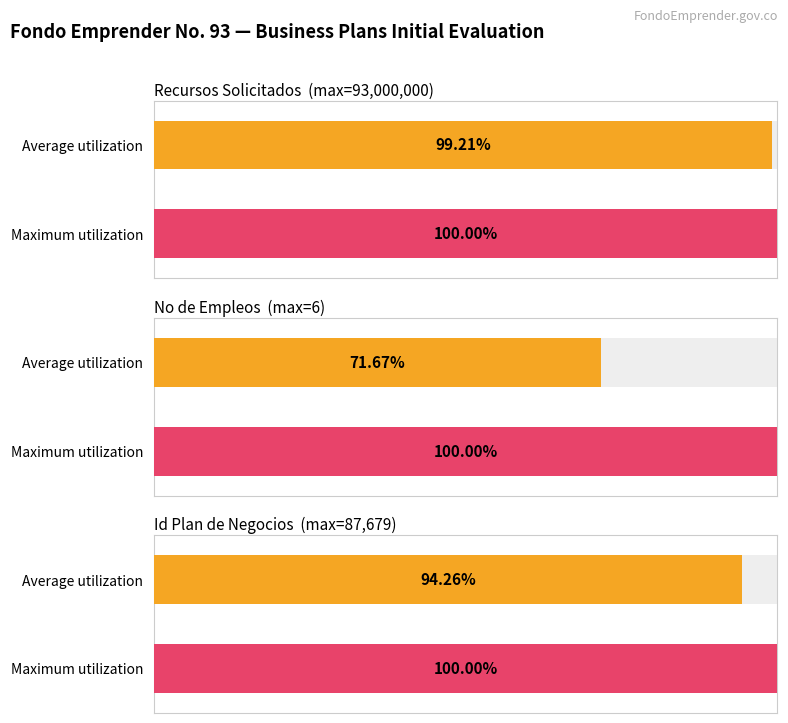

What is the maximum value shown in the chart?

93000000